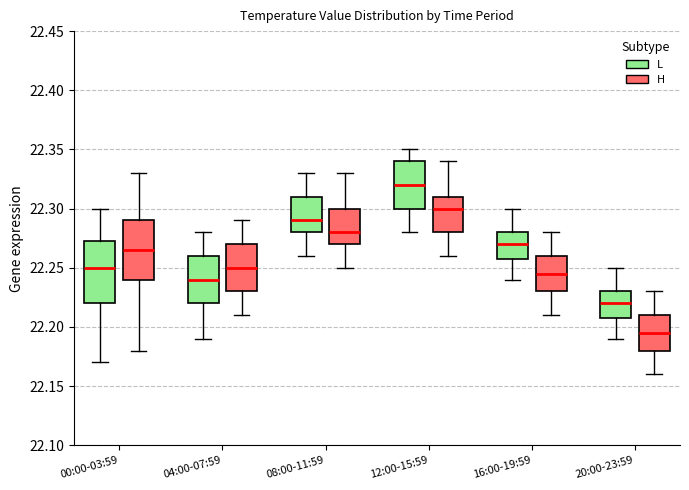

Reading left to right, transcribe this box plot: for each box, give where its median line is, the range the box spans, and where its two whiskers end, as read against the y-axis. The values are not printed on the chart, so give them approximately, as read against the axis.

00:00-03:59 (L): median 22.250, box 22.220 to 22.275, whiskers 22.170 to 22.300
00:00-03:59 (H): median 22.265, box 22.240 to 22.290, whiskers 22.180 to 22.330
04:00-07:59 (L): median 22.240, box 22.220 to 22.260, whiskers 22.190 to 22.280
04:00-07:59 (H): median 22.250, box 22.230 to 22.270, whiskers 22.210 to 22.290
08:00-11:59 (L): median 22.290, box 22.280 to 22.310, whiskers 22.260 to 22.330
08:00-11:59 (H): median 22.280, box 22.270 to 22.300, whiskers 22.250 to 22.330
12:00-15:59 (L): median 22.320, box 22.300 to 22.340, whiskers 22.280 to 22.350
12:00-15:59 (H): median 22.300, box 22.280 to 22.310, whiskers 22.260 to 22.340
16:00-19:59 (L): median 22.270, box 22.260 to 22.280, whiskers 22.240 to 22.300
16:00-19:59 (H): median 22.245, box 22.230 to 22.260, whiskers 22.210 to 22.280
20:00-23:59 (L): median 22.220, box 22.210 to 22.230, whiskers 22.190 to 22.250
20:00-23:59 (H): median 22.195, box 22.180 to 22.210, whiskers 22.160 to 22.230